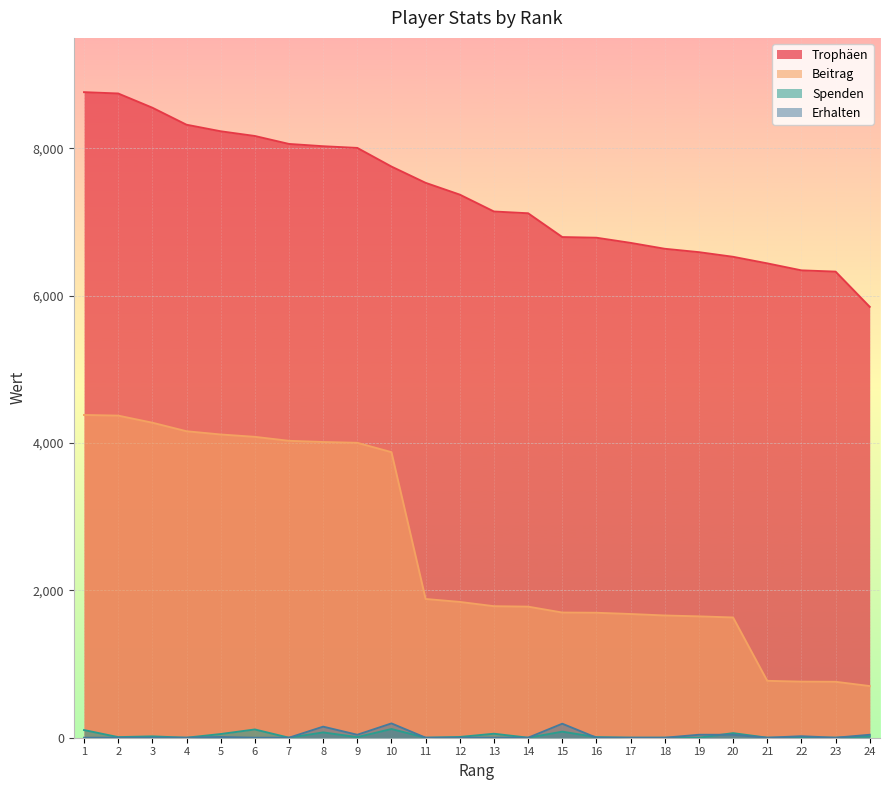

Is the value of Trophäen at 14 greater than the value of Spenden at 17?

Yes